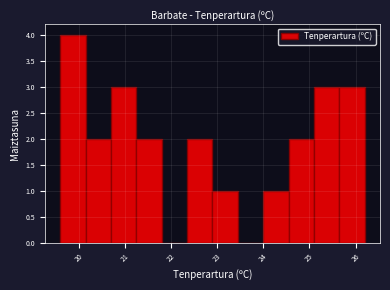

Reading left to right, list every bar in this chart as the range it spans on the x-axis followed by its height. Neither the bar edges nor the heights are printed on the chart, so give them approximately, as read against the axes.

19.60 to 20.15: 4
20.15 to 20.70: 2
20.70 to 21.25: 3
21.25 to 21.80: 2
21.80 to 22.35: 0
22.35 to 22.90: 2
22.90 to 23.45: 1
23.45 to 24.00: 0
24.00 to 24.55: 1
24.55 to 25.10: 2
25.10 to 25.65: 3
25.65 to 26.20: 3